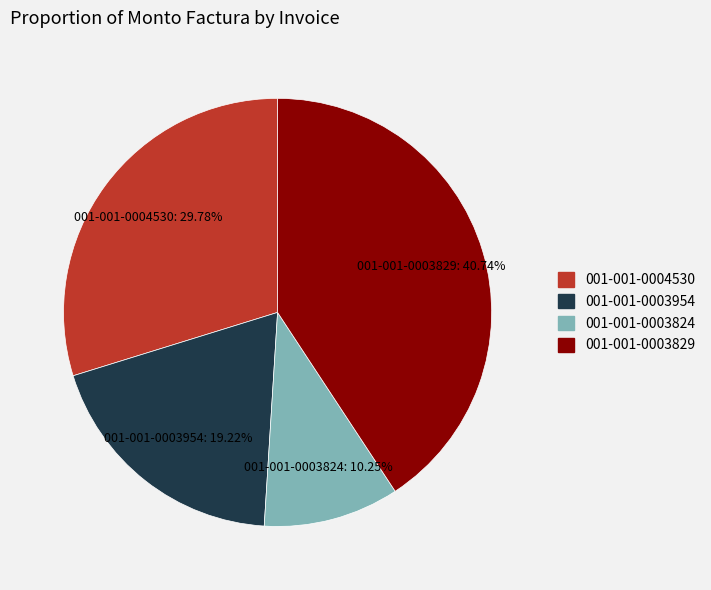

Which has a higher value, 001-001-0003954 or 001-001-0003829?

001-001-0003829